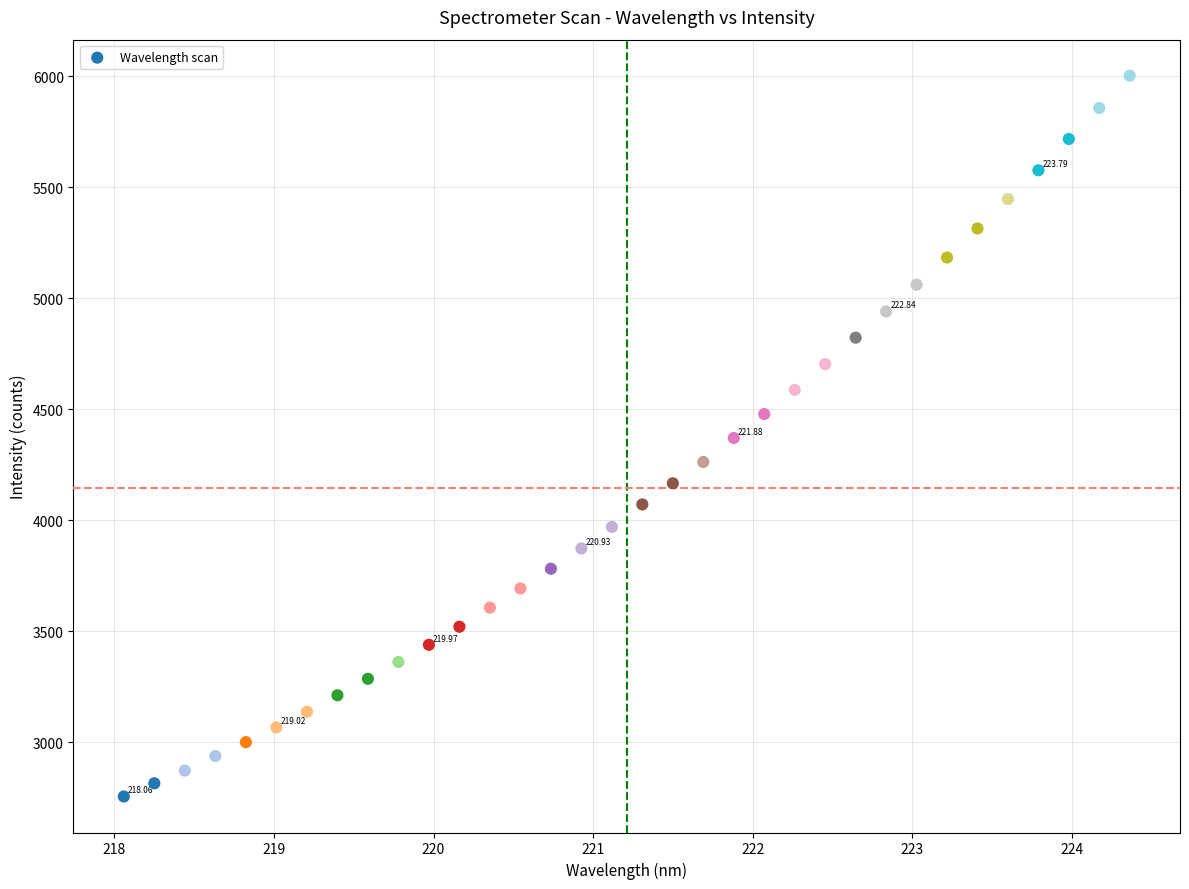

What is the range of Y values (max minus min)?

3246.1